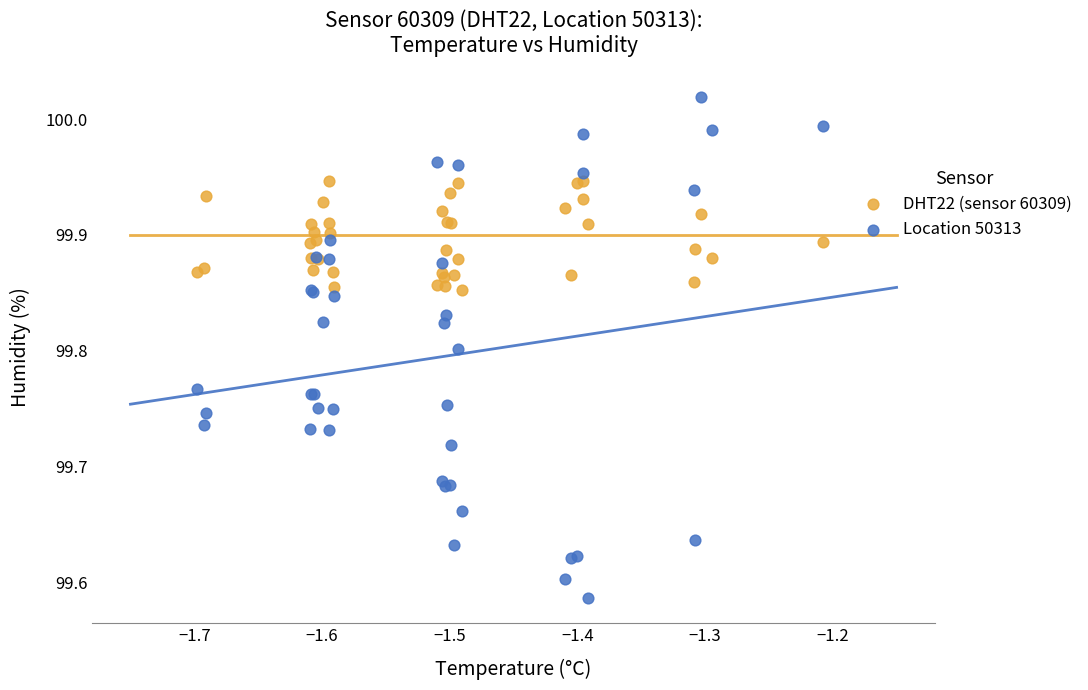

What is the X range (max minus min) for the scatter plot?

0.5